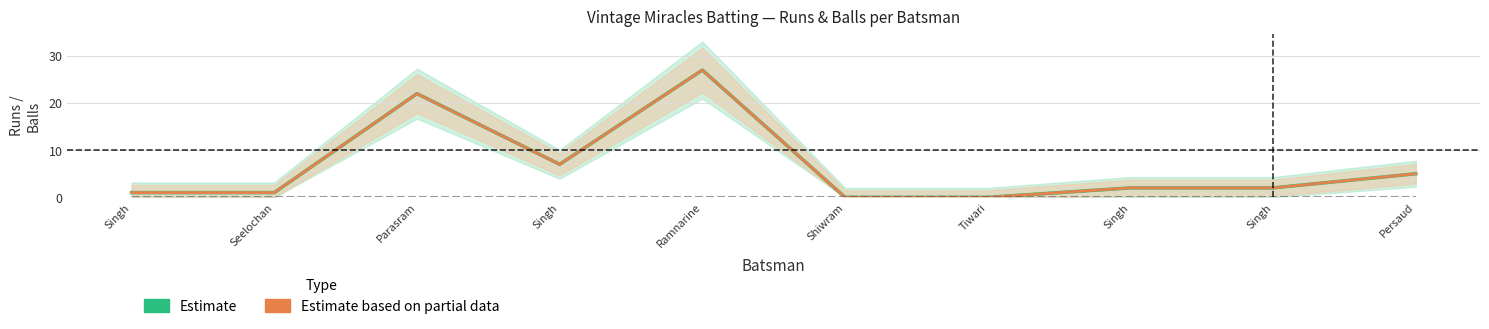

What is the sum of the Runs (Estimate) values at Singh and Singh?

9